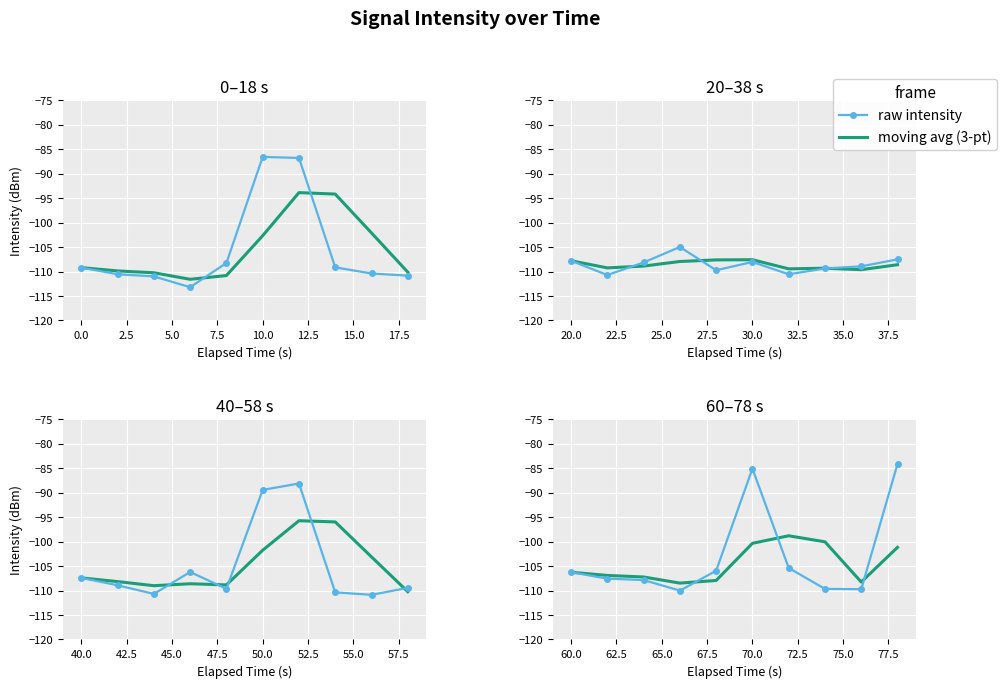

Which series has the largest total across all categories?

raw intensity